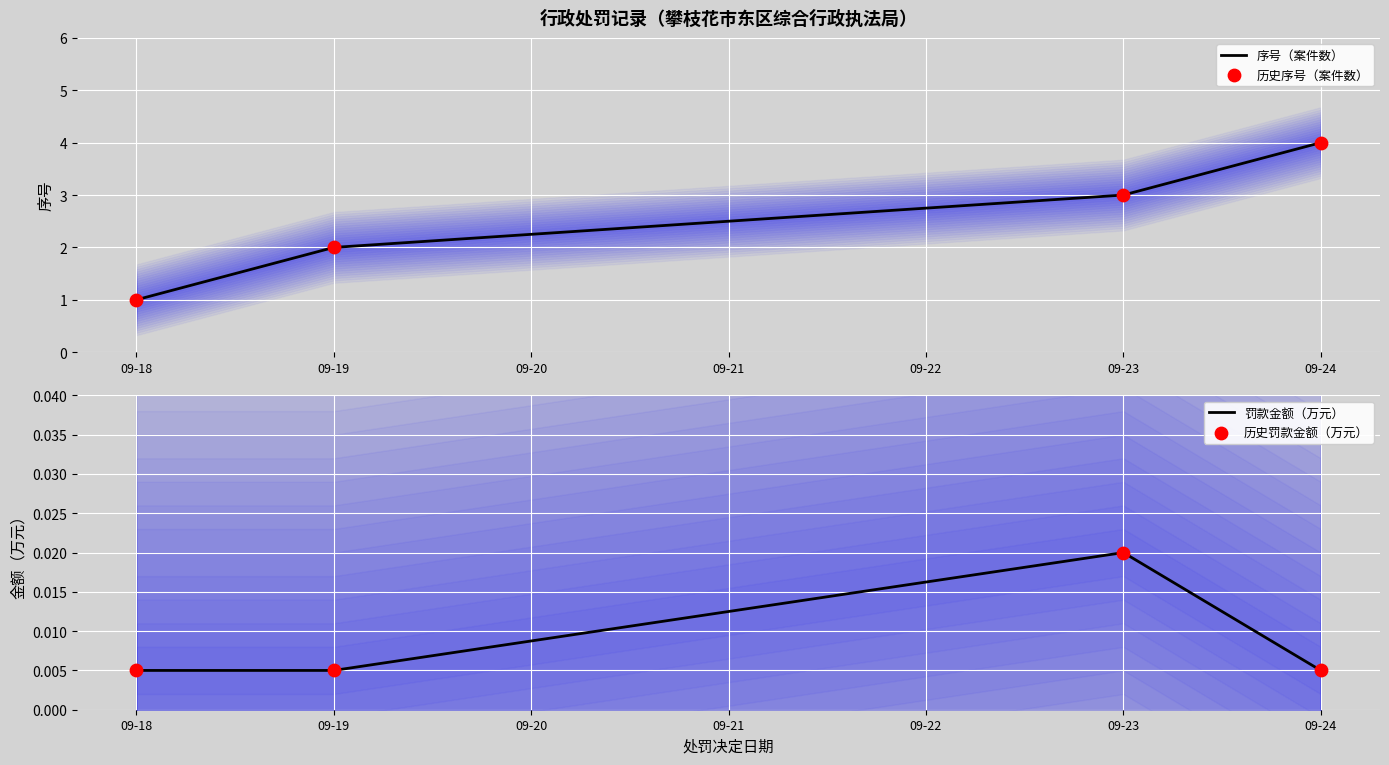

What are all the series names shown in the legend?

序号（案件数）, 历史序号（案件数）, 罚款金额（万元）, 历史罚款金额（万元）